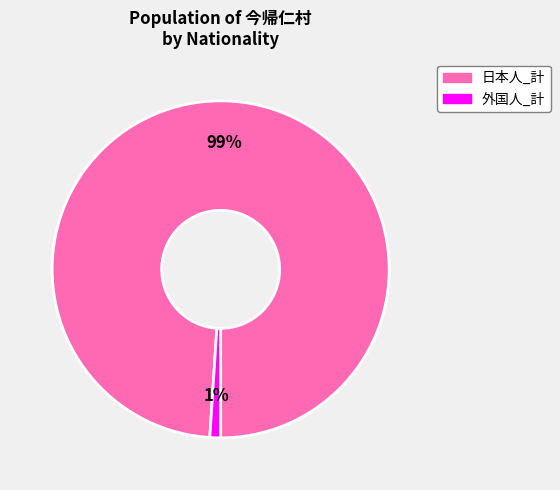

To the nearest percent, what portion does 外国人_計 represent?

1%